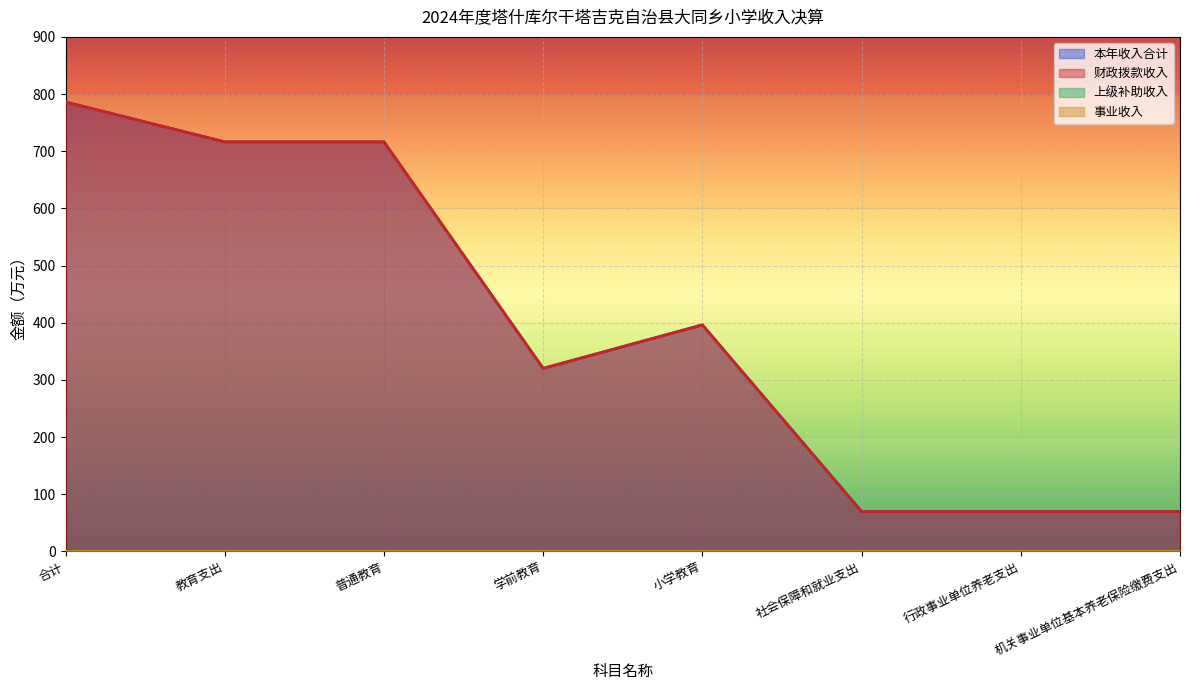

Which has a higher value, 学前教育 or 普通教育?

普通教育